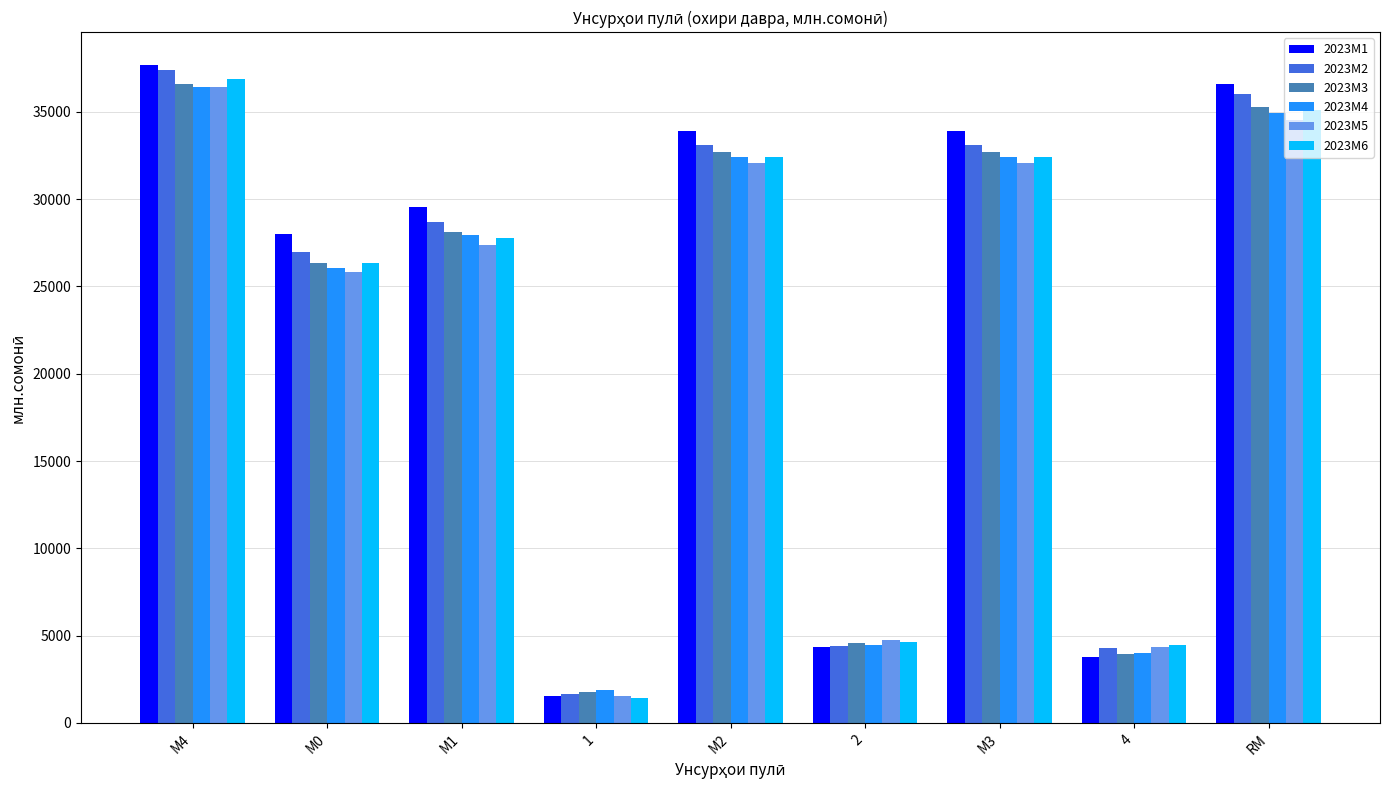

Which series has the largest range (max minus min)?

2023M1